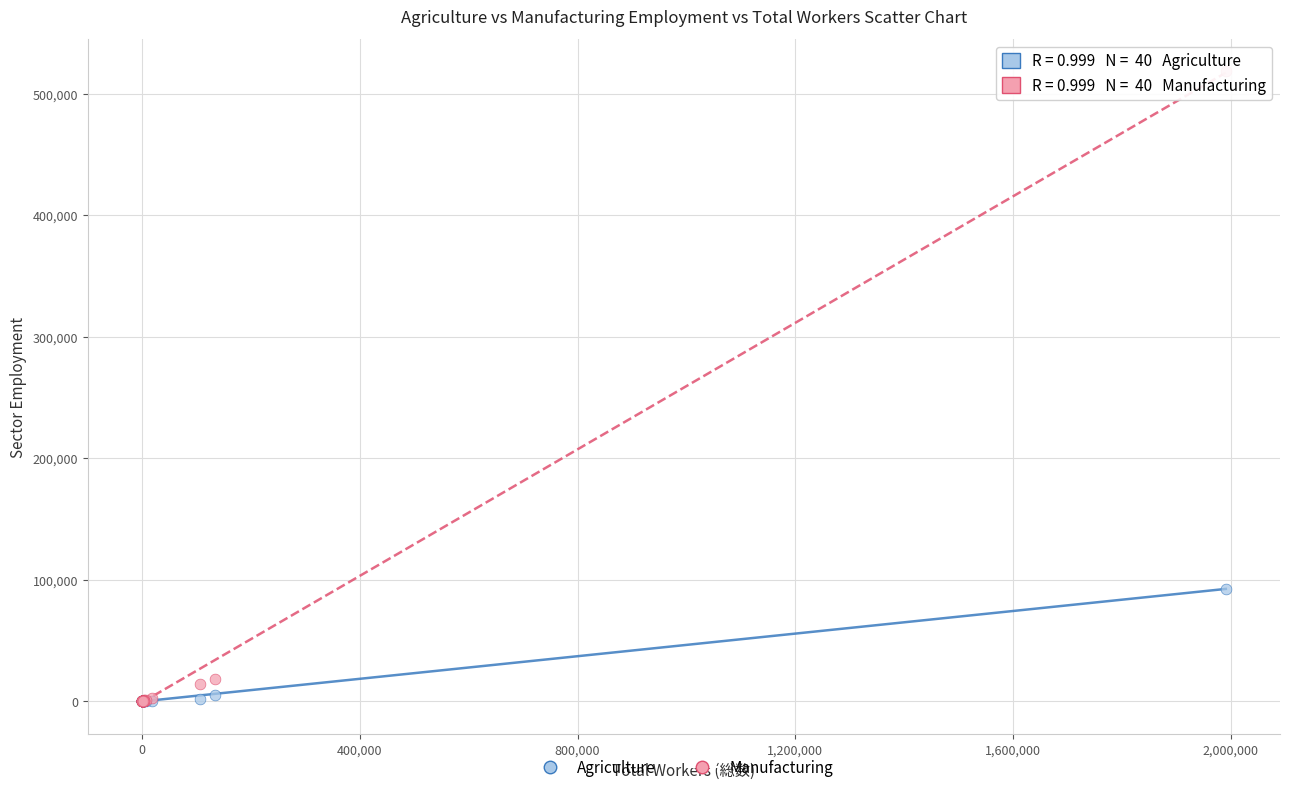

Across all series, what Y value is closest to 259585?

92691